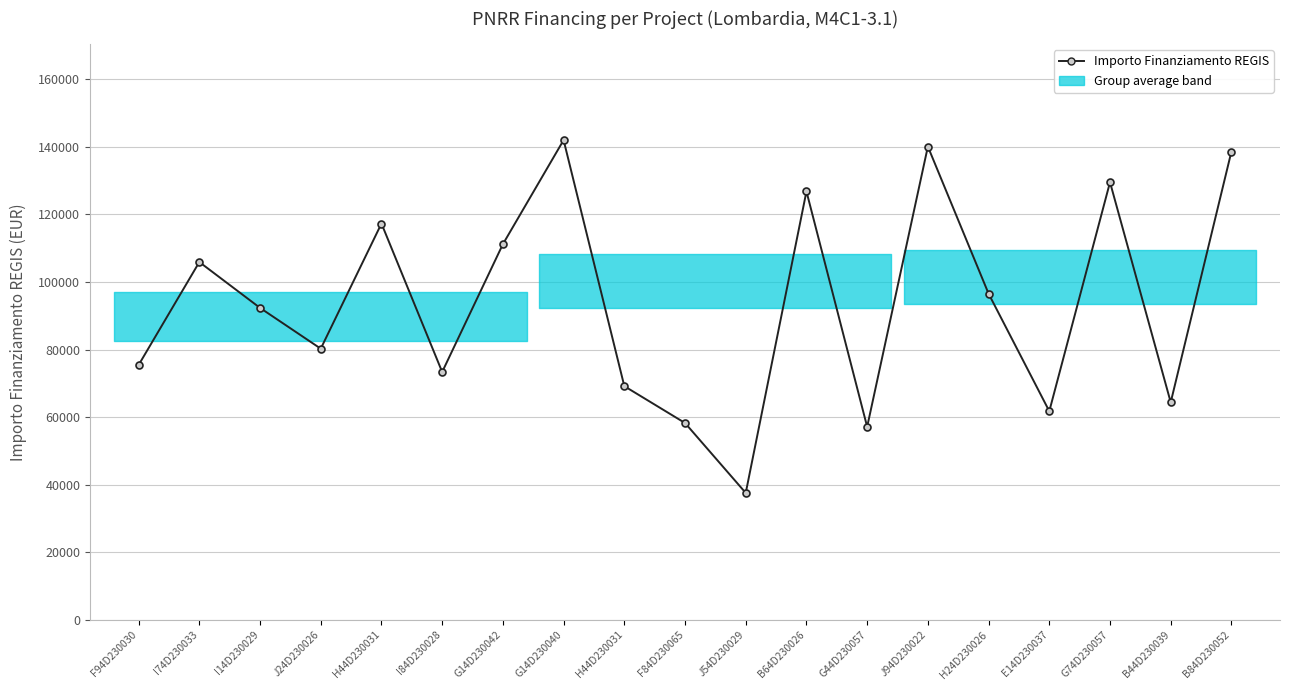

Which category has the highest value across all series?

G14D230040